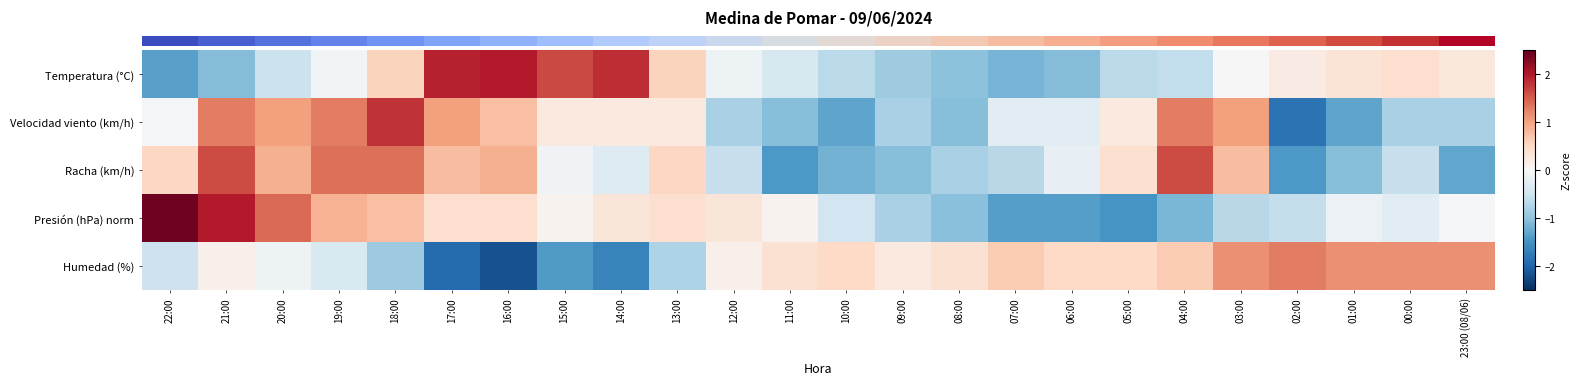

At how many categories does at least one series exceed 0?

24